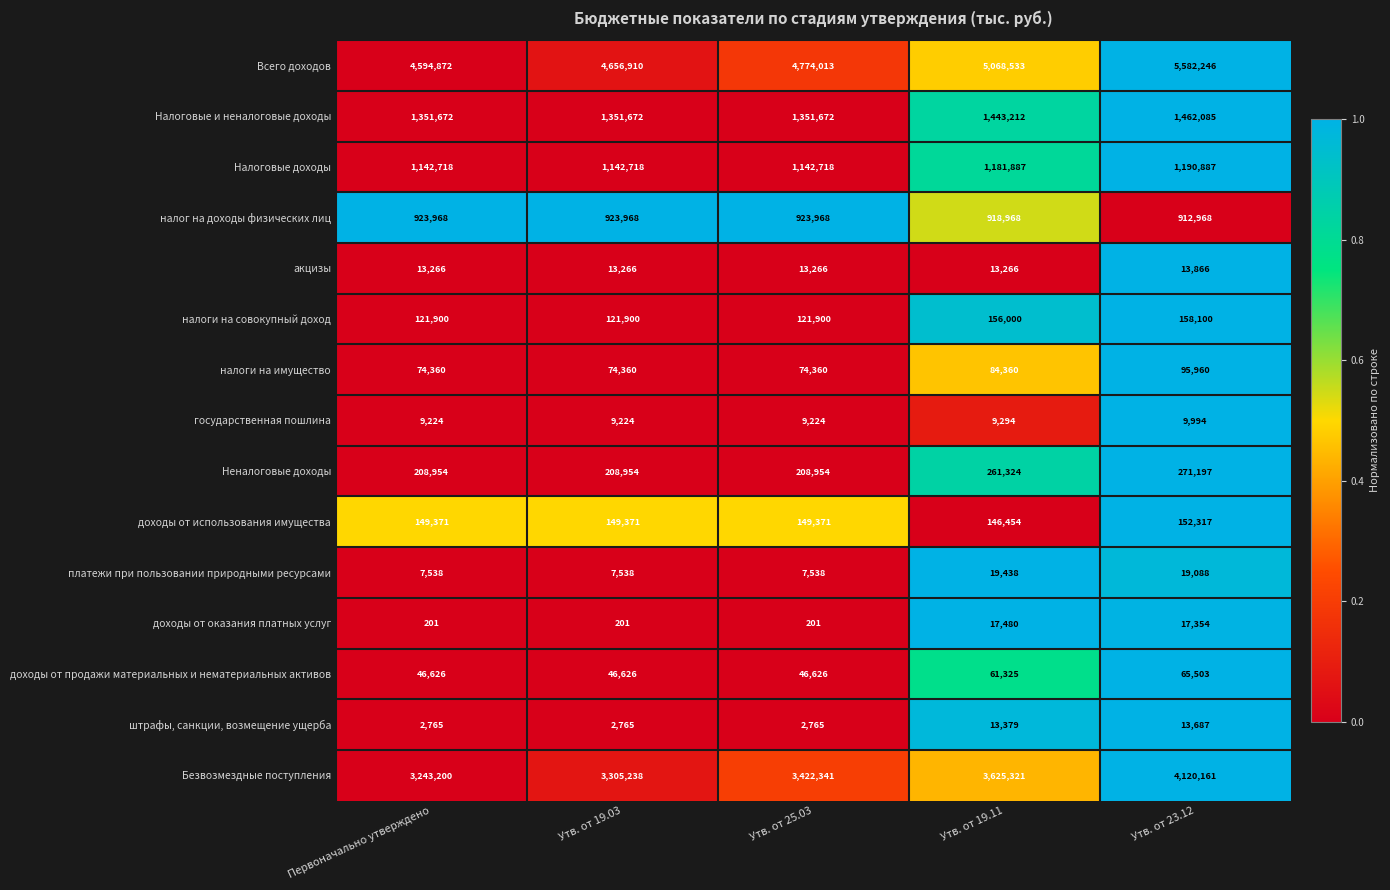

What is the sum of the налог на доходы физических лиц values at Утв. от 23.12 and Первоначально утверждено?

1836936